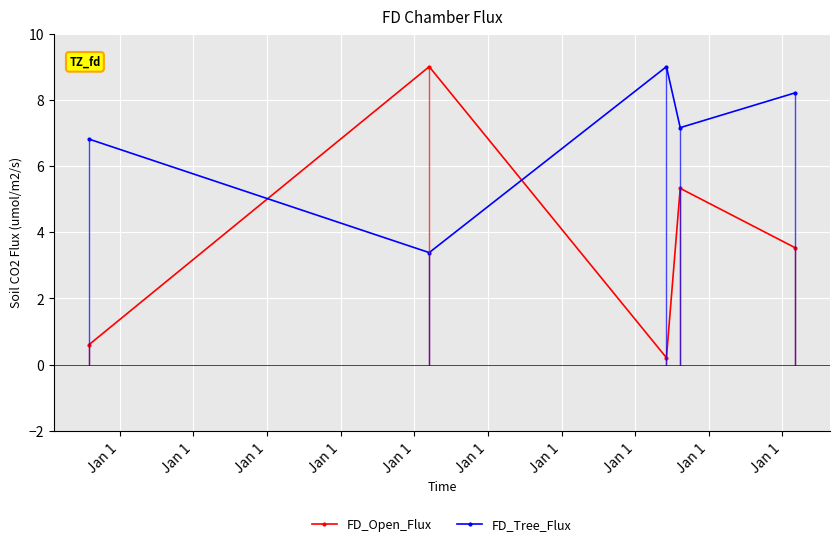

How many intersections are there between FD_Open_Flux and FD_Tree_Flux?

2